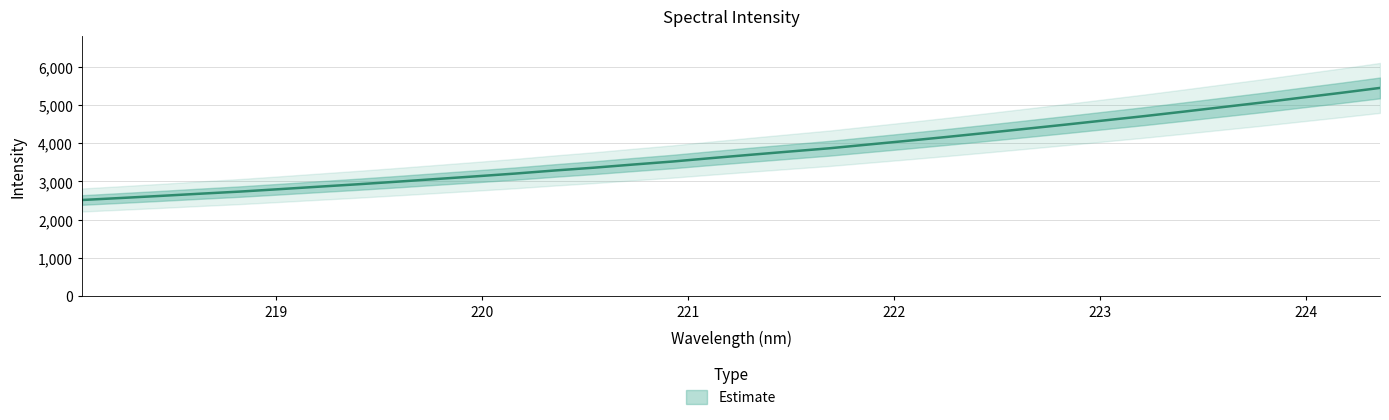

What is the label of the 26th point from the left?

222.8355